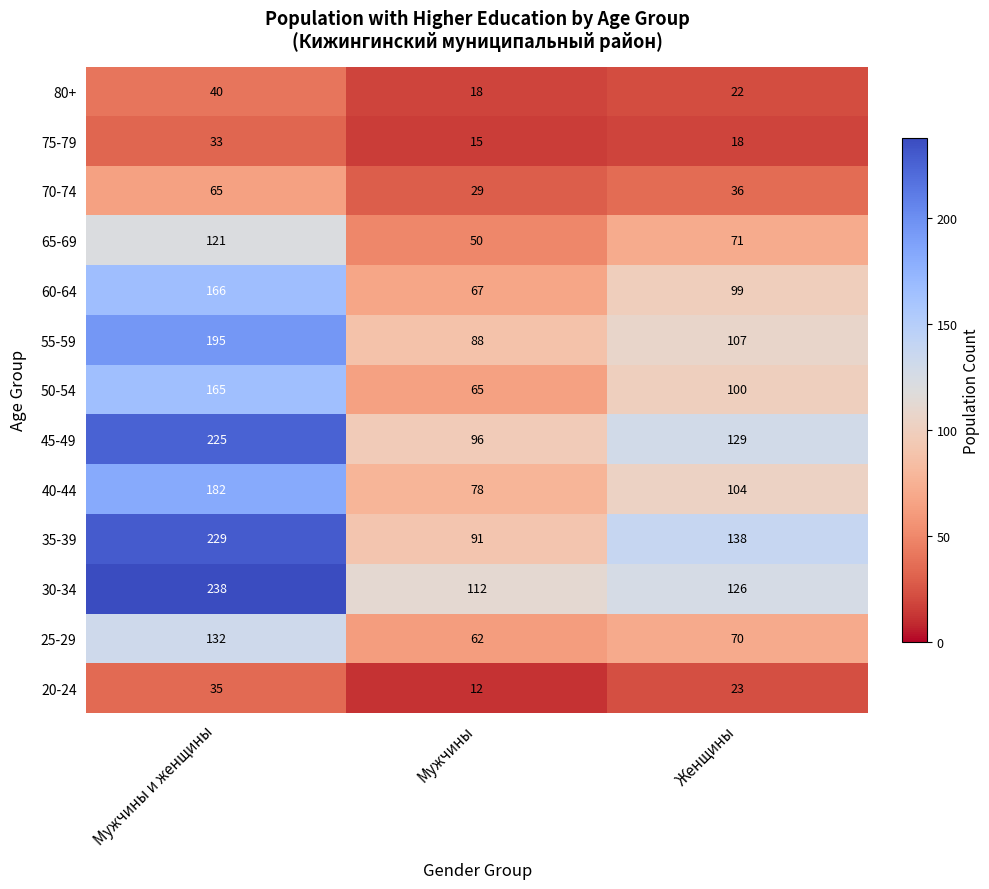

Which series has the largest range (max minus min)?

35-39